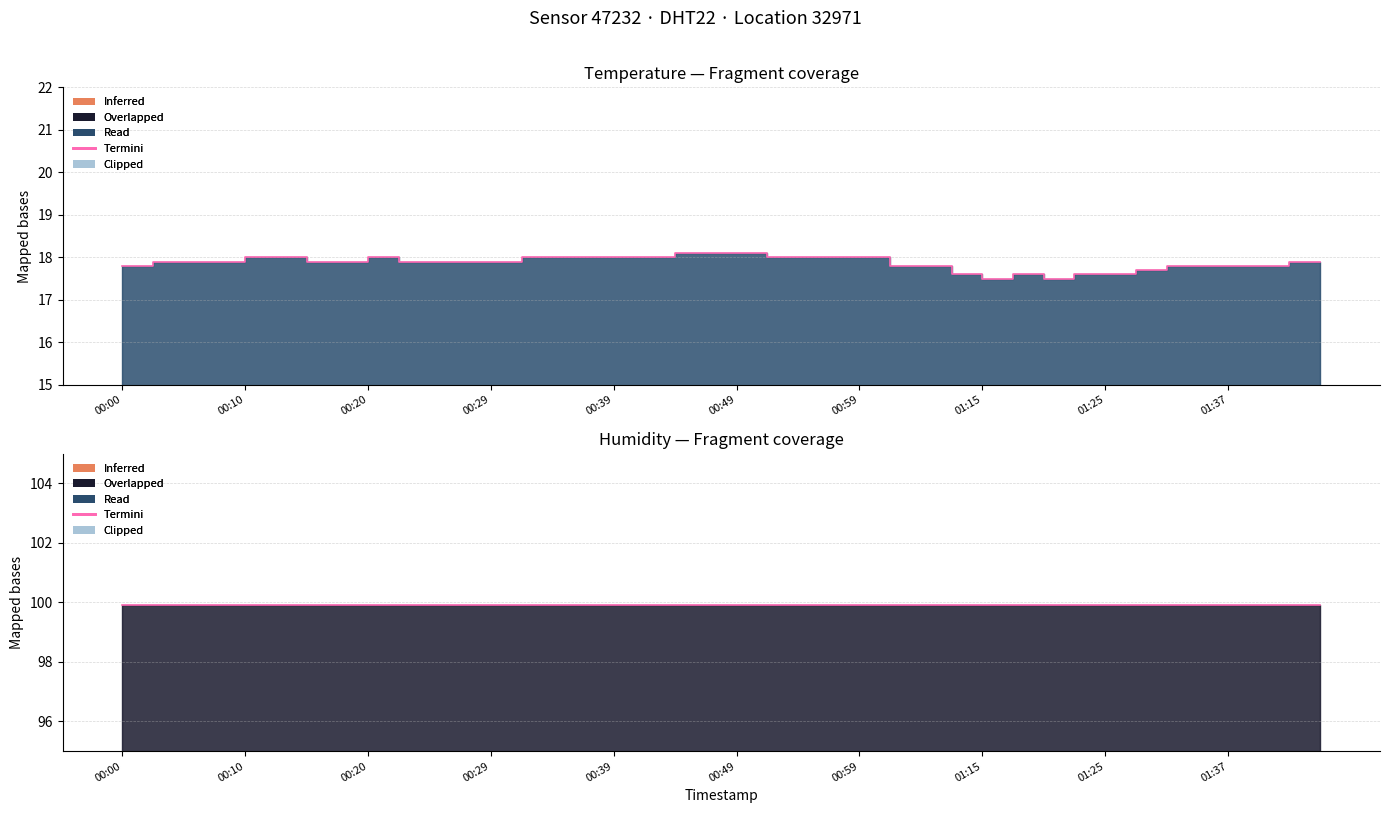

What is the change in value from 00:59 to 01:42?

-0.2